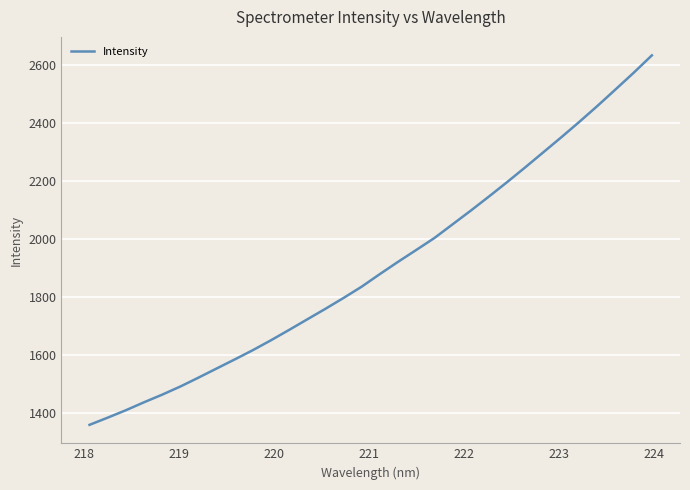

How many lines are shown in the chart?

1